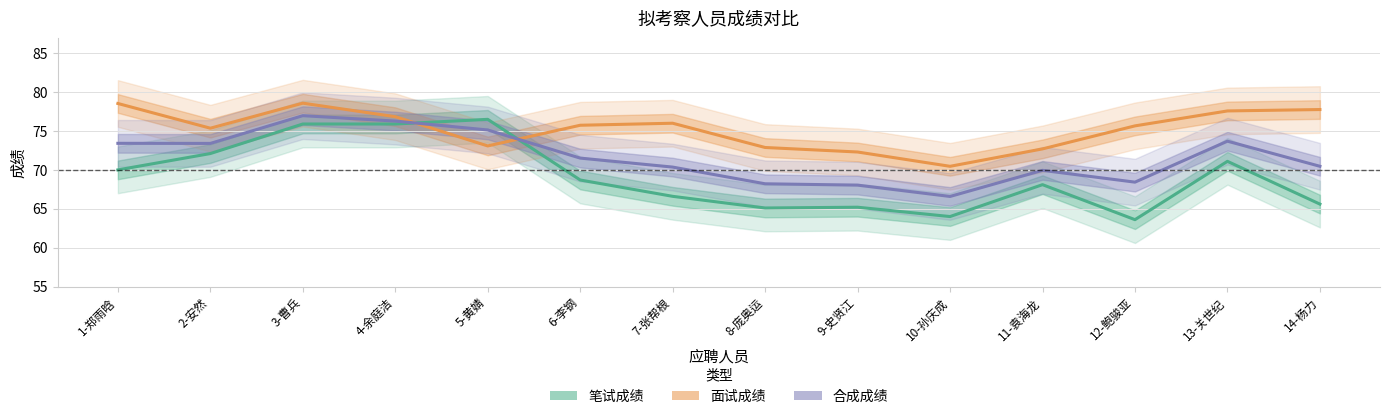

Reading left to right, list all the values displayed in this chart.

笔试成绩: 70.0	72.1	75.9	75.9	76.5	68.7	66.6	65.1	65.2	64.0	68.1	63.6	71.1	65.6
面试成绩: 78.5	75.4	78.6	76.8	73.1	75.7	76.0	72.9	72.3	70.5	72.7	75.7	77.6	77.8
合成成绩: 73.4	73.4	77.0	76.3	75.1	71.5	70.4	68.2	68.0	66.6	69.9	68.4	73.7	70.5